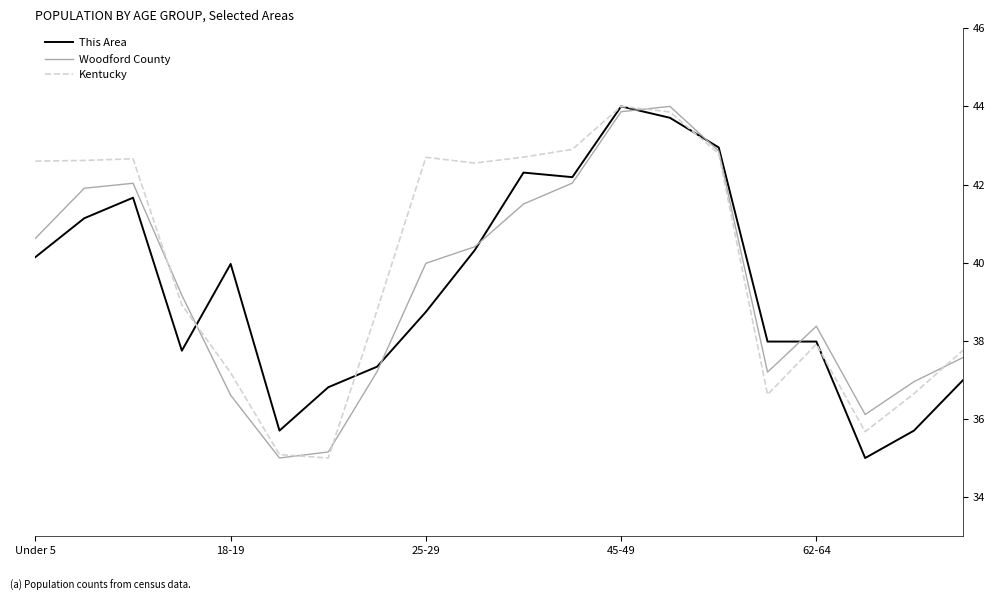

What is the greatest value displayed?

44.0